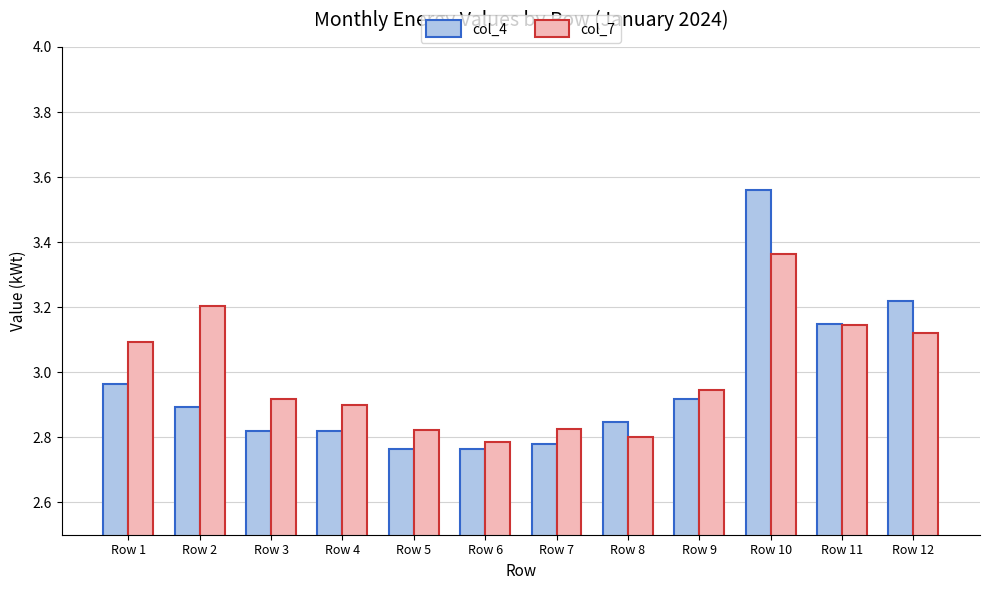

Which category has the highest value across all series?

Row 10